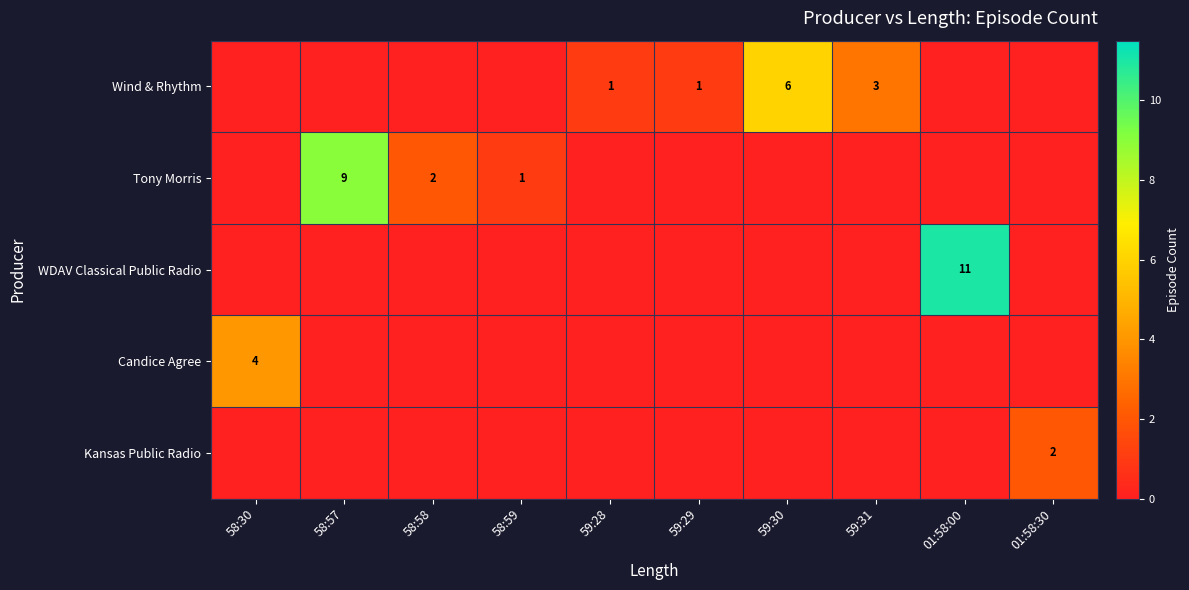

Is it true that Wind & Rhythm equals 1 at 59:31?

False